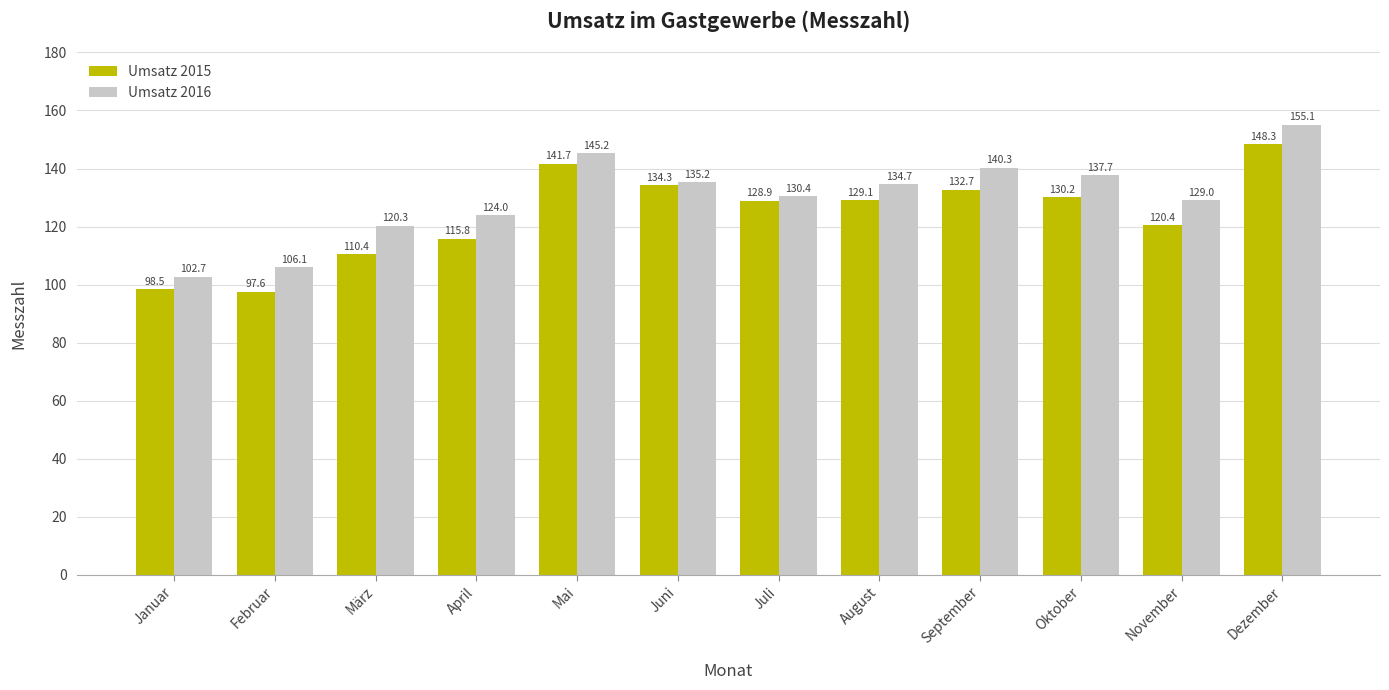

True or false: Umsatz 2015 has a value of 78.7 at Dezember.

False